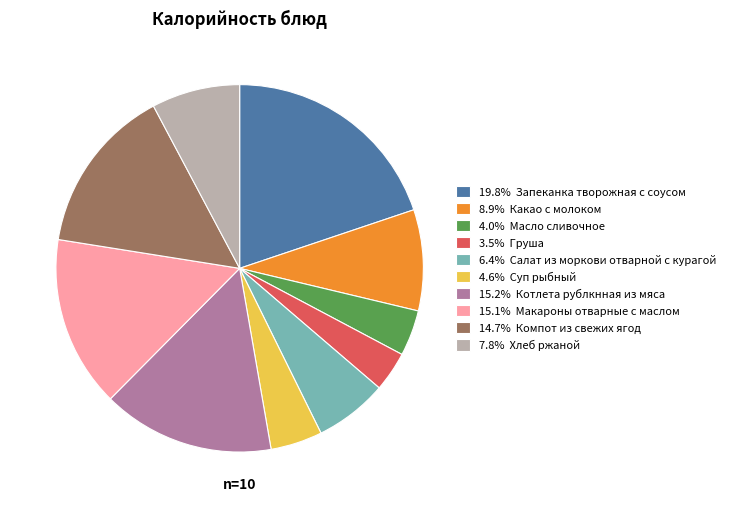

Does any single category account for the majority?

No